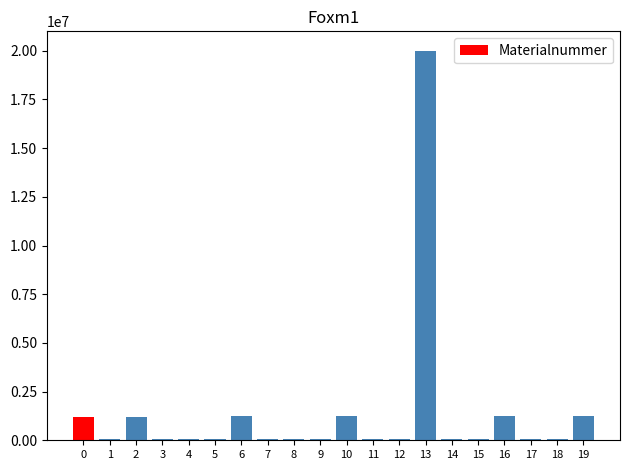

What is the greatest value displayed?

20000344